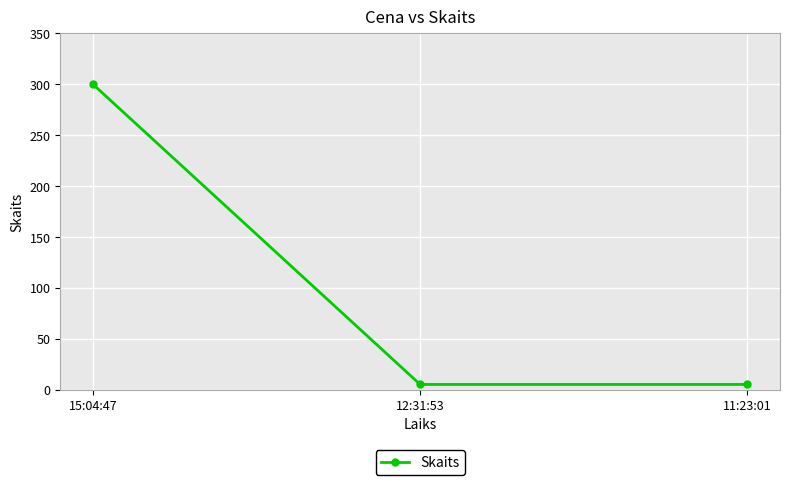

Which has a higher value, 15:04:47 or 12:31:53?

15:04:47